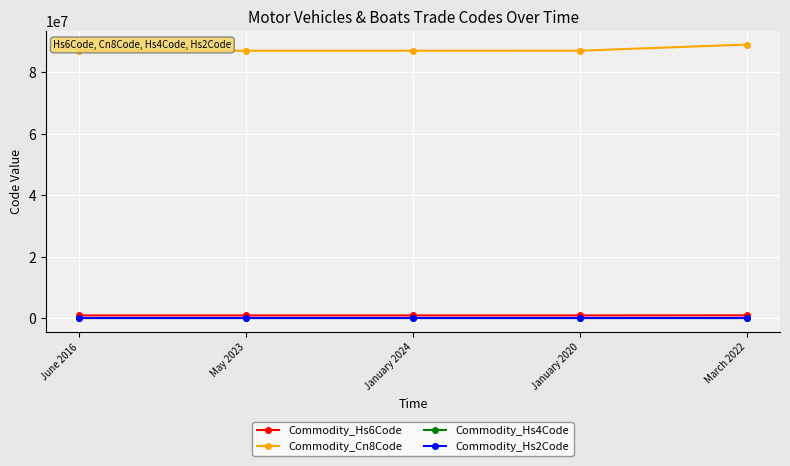

True or false: Commodity_Cn8Code has more than 2 interior local peaks.

False